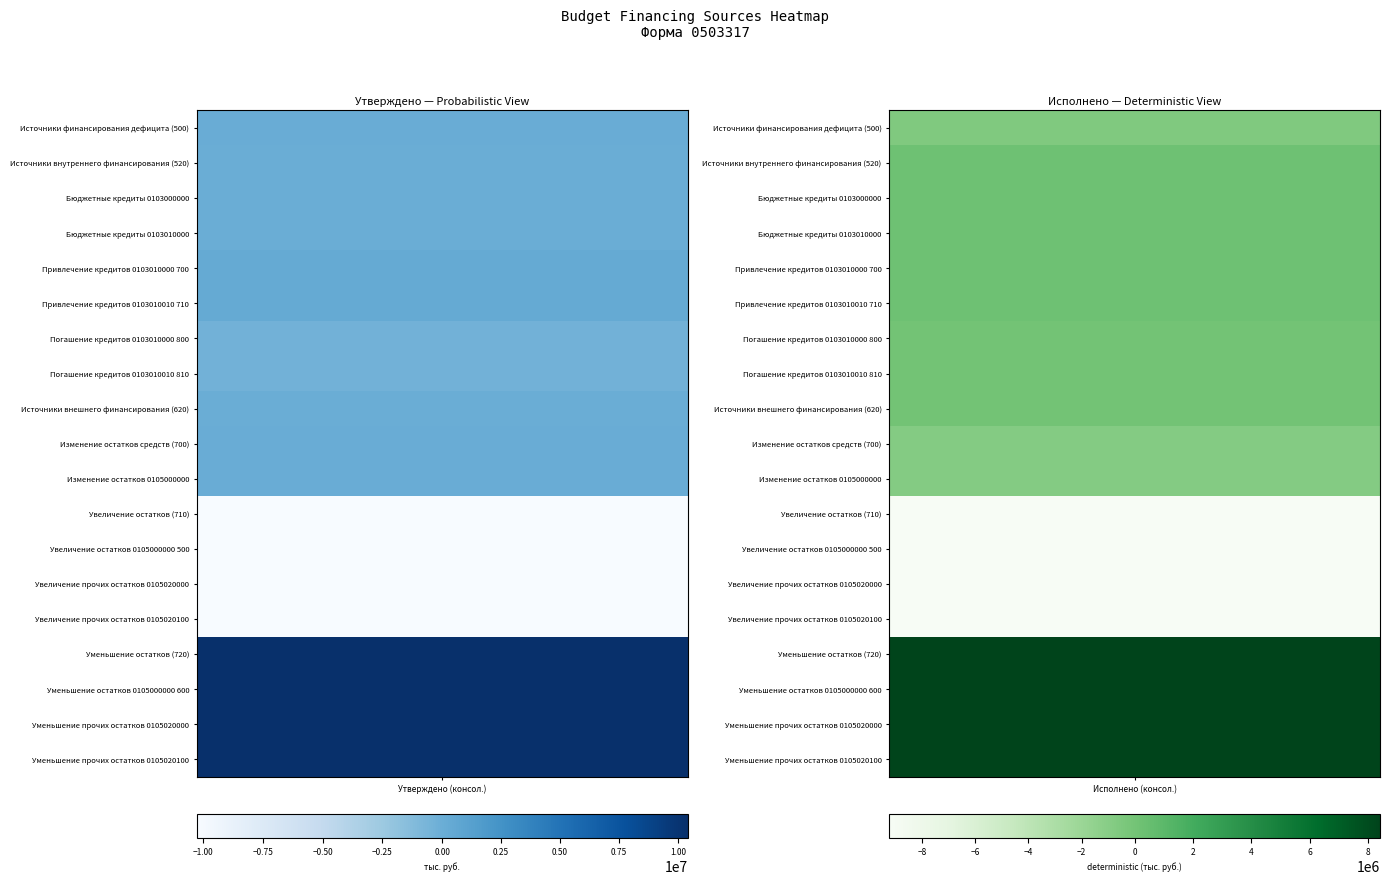

The value of Привлечение кредитов 0103010010 710 at Источники финансирования дефицита (500) is 400000.0. True or false?

True